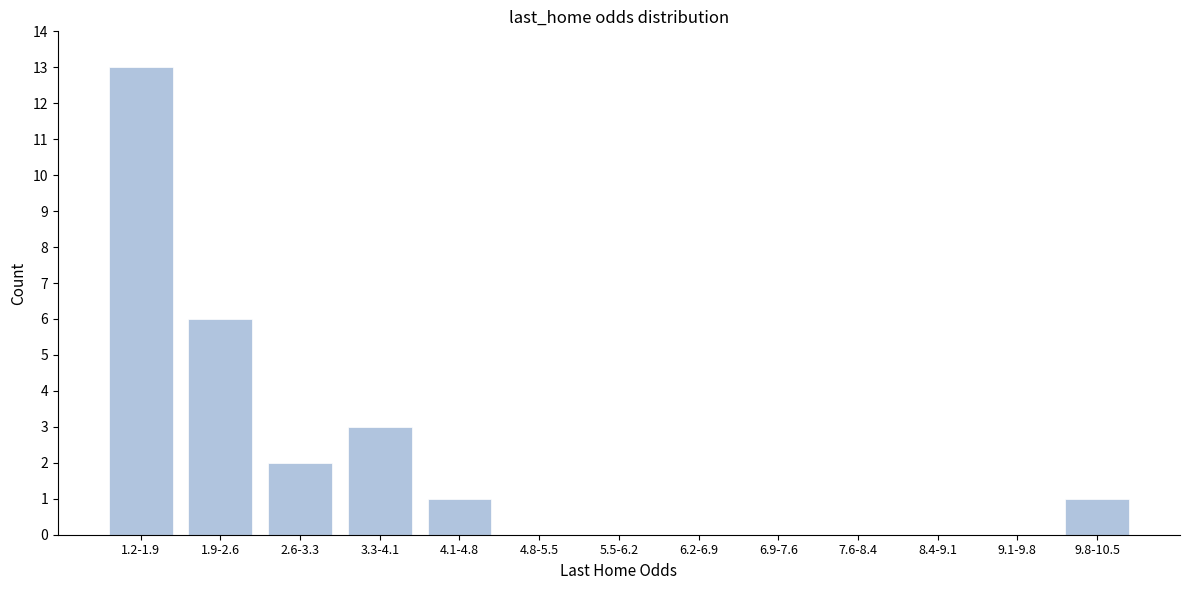

Reading right to left, extract all data points from this chart.

9.8-10.5=1	9.1-9.8=0	8.4-9.1=0	7.6-8.4=0	6.9-7.6=0	6.2-6.9=0	5.5-6.2=0	4.8-5.5=0	4.1-4.8=1	3.3-4.1=3	2.6-3.3=2	1.9-2.6=6	1.2-1.9=13